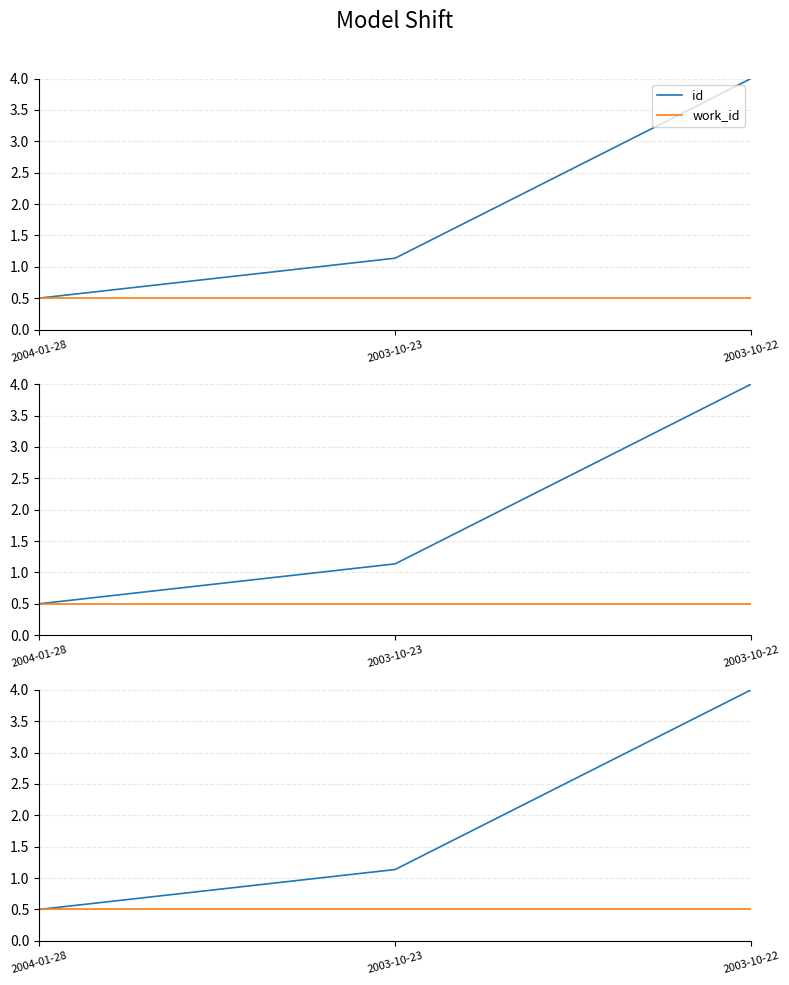

What is the difference between the maximum and minimum values in the id series?

3.5